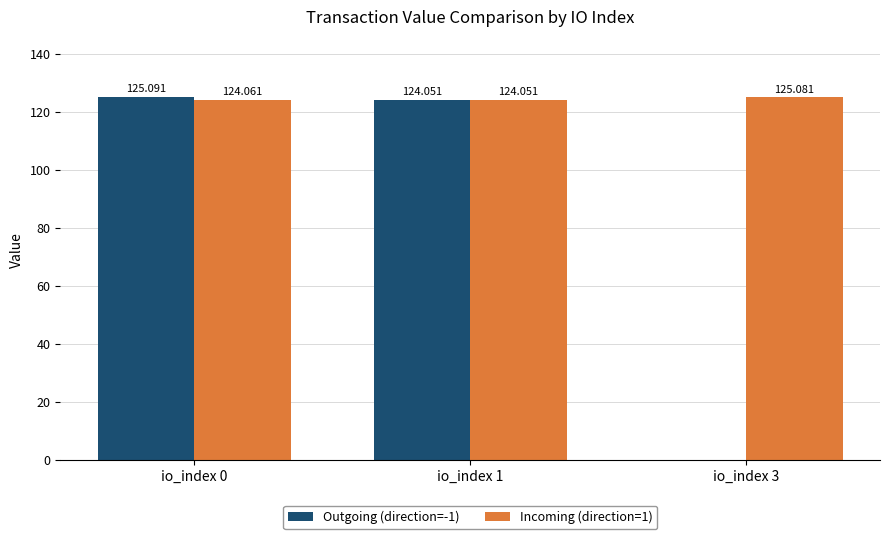

Is the value of Outgoing (direction=-1) at io_index 1 greater than the value of Incoming (direction=1) at io_index 0?

No